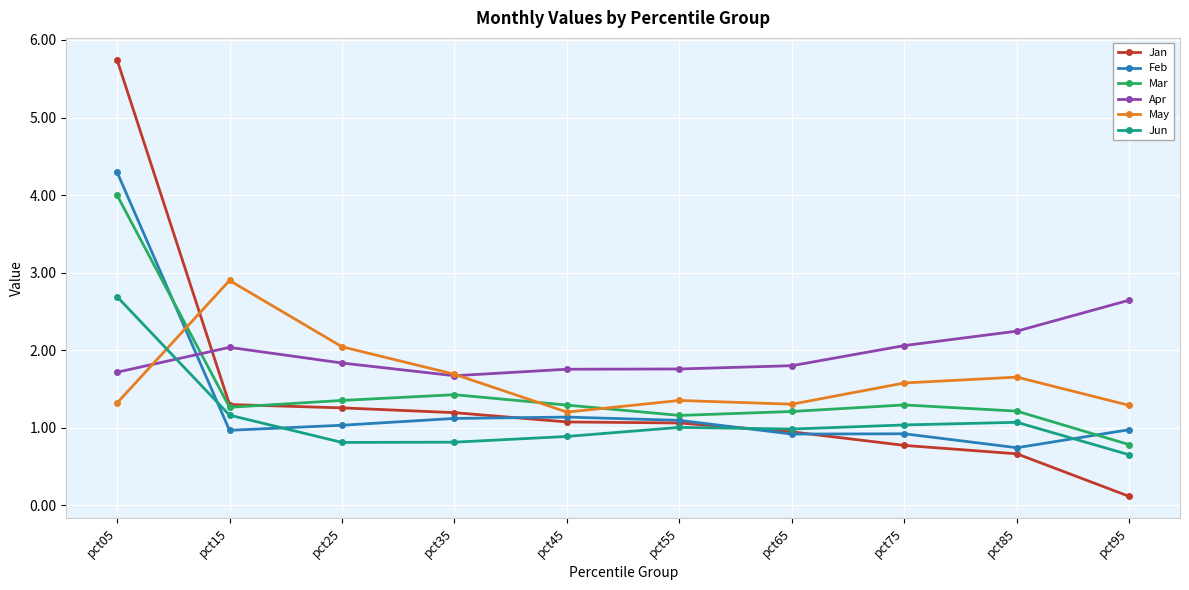

At how many categories does at least one series exceed 4?

1